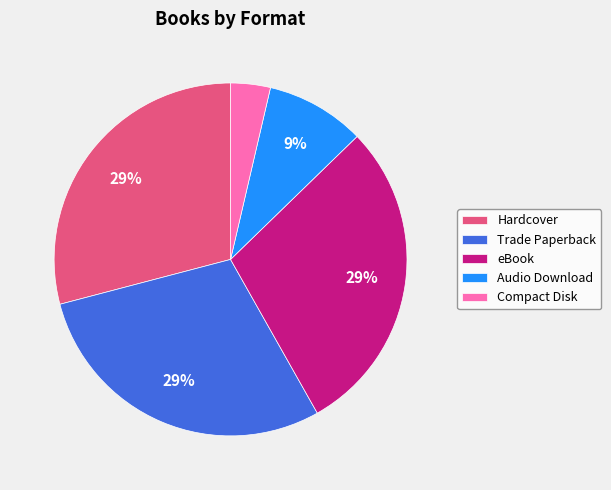

Is it true that eBook is 15% of the pie?

False